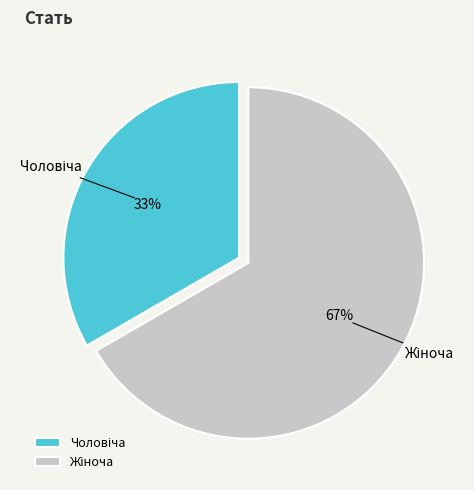

Count the number of slices in the pie.

2